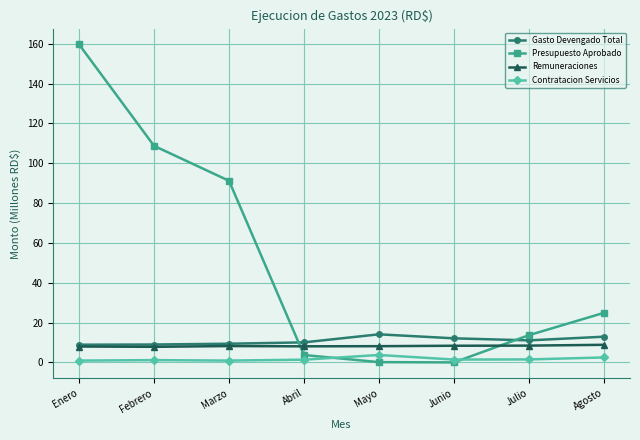

What is the sum of the Remuneraciones values at Julio and Agosto?

17.3